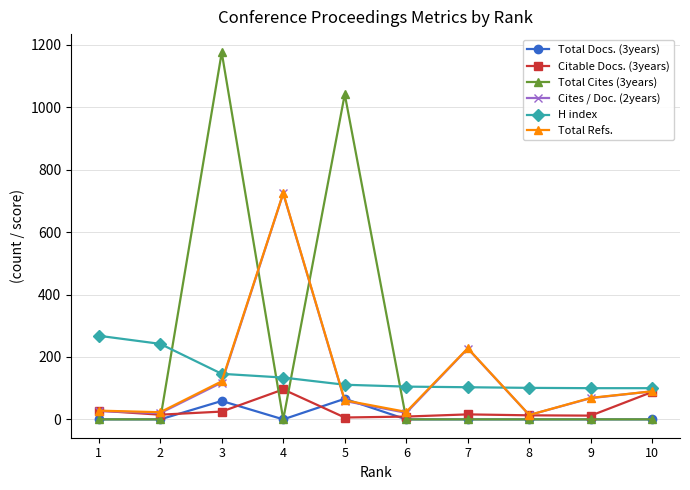

Is the value of Total Cites (3years) at 3 greater than the value of Citable Docs. (3years) at 10?

Yes